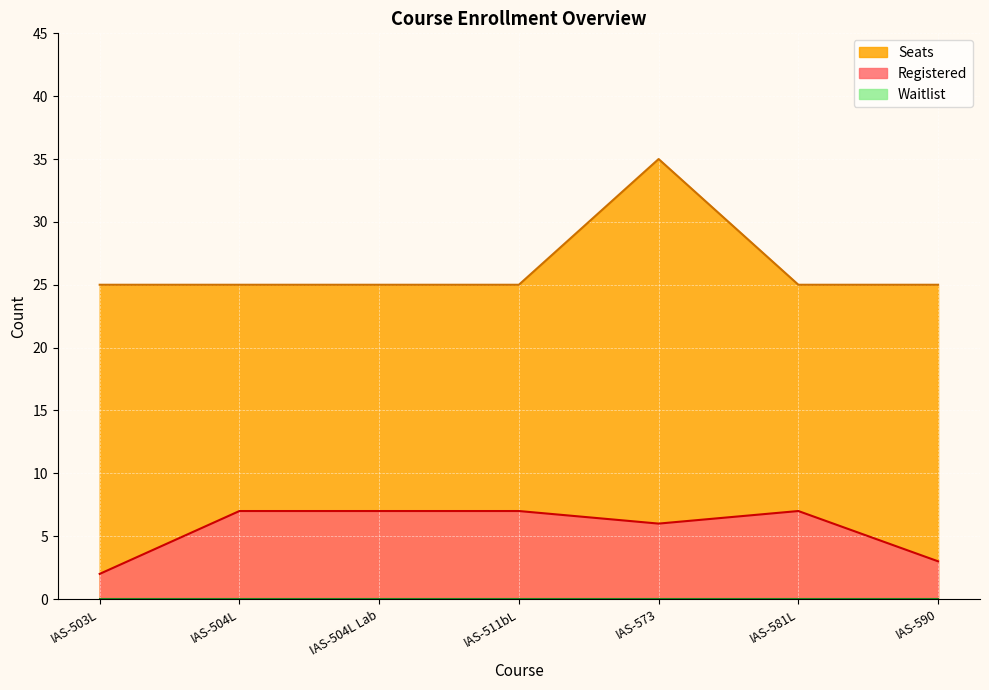

At which category does Seats reach its first local peak?

IAS-573